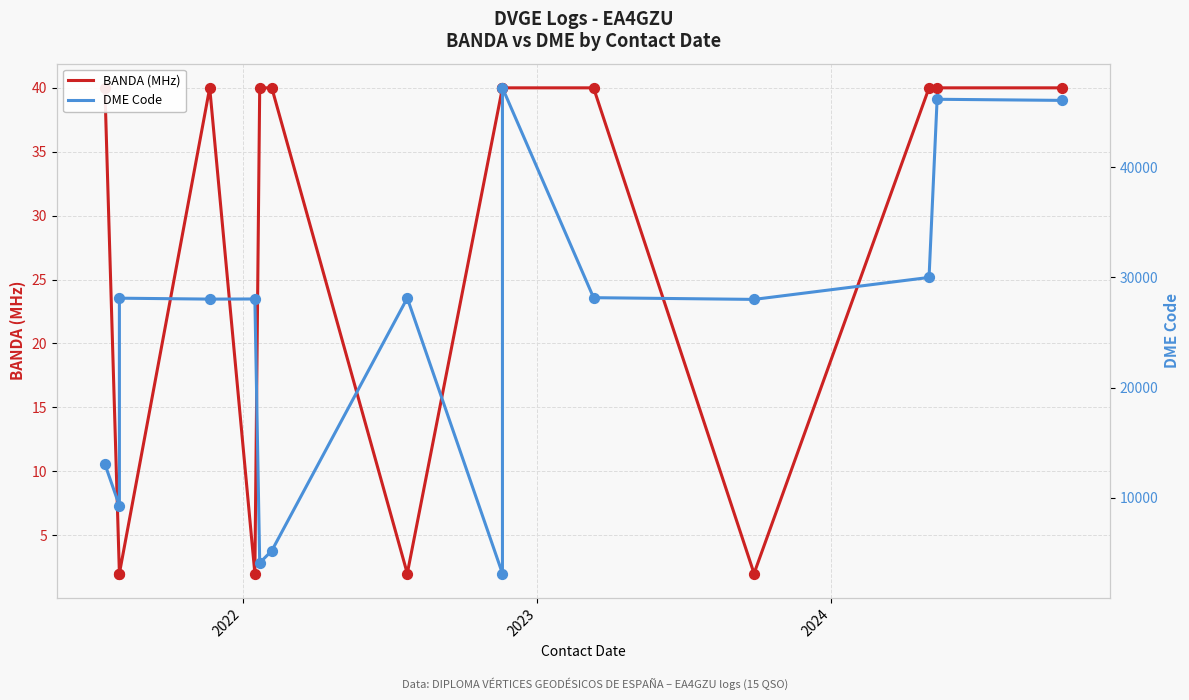

What are all the series names shown in the legend?

BANDA (MHz), DME Code